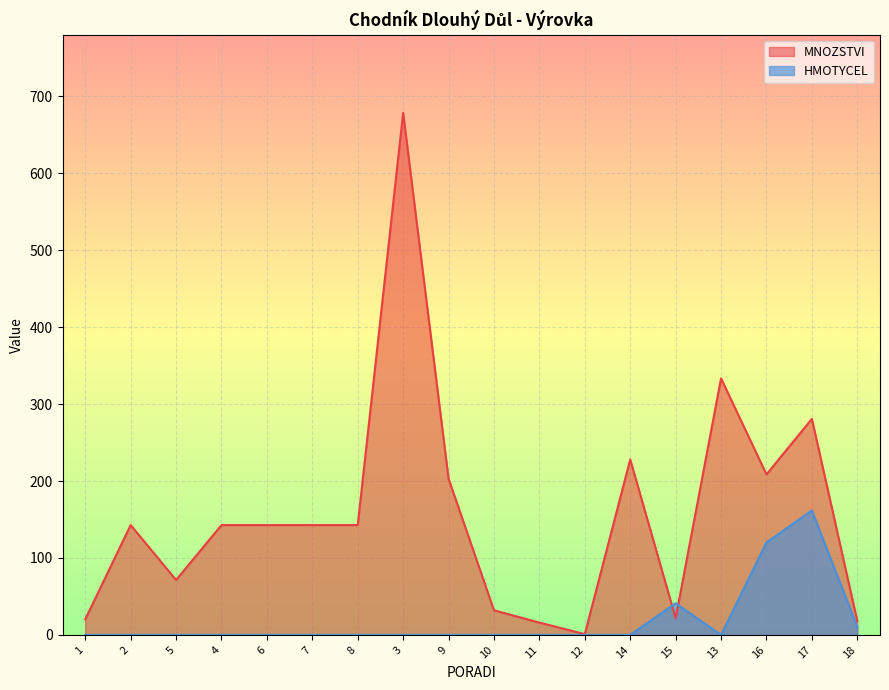

Which category has the lowest value in the MNOZSTVI series?

12